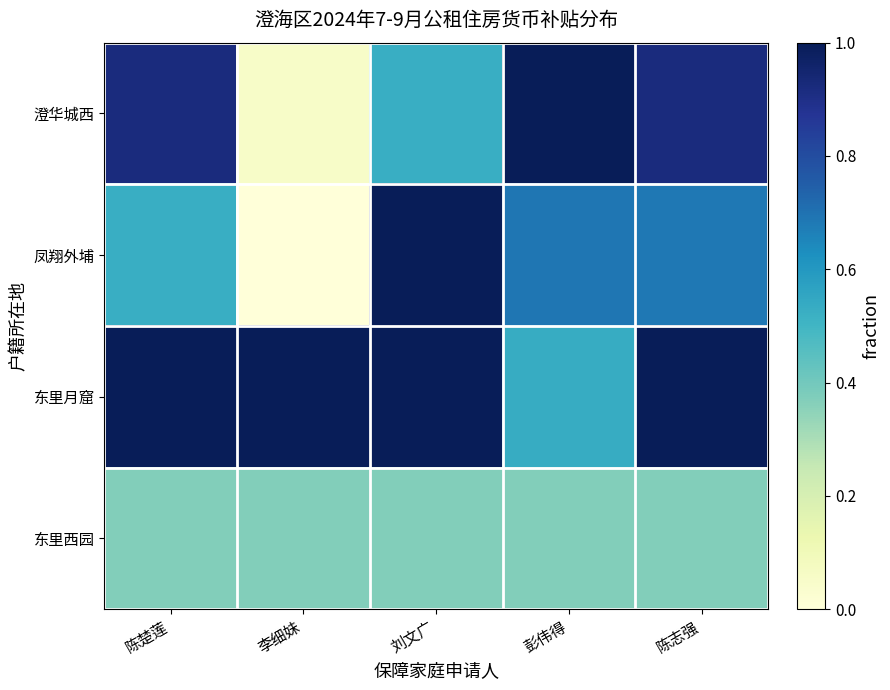

Reading left to right, transcribe all the data shown in this chart.

澄华城西: 陈楚莲=0.9	李细妹=0.1	刘文广=0.5	彭伟得=1.0	陈志强=0.9
凤翔外埔: 陈楚莲=0.5	李细妹=0.0	刘文广=1.0	彭伟得=0.7	陈志强=0.7
东里月窟: 陈楚莲=1.0	李细妹=1.0	刘文广=1.0	彭伟得=0.5	陈志强=1.0
东里西园: 陈楚莲=0.4	李细妹=0.4	刘文广=0.4	彭伟得=0.4	陈志强=0.4